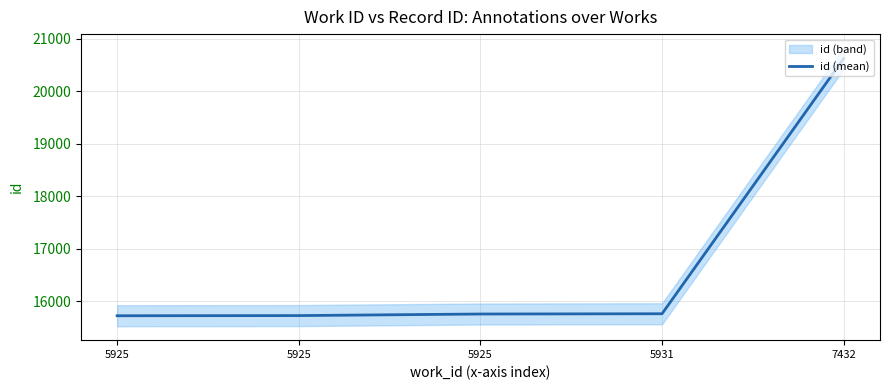

Reading left to right, extract all data points from this chart.

5925=15725	5925=15728	5925=15758	5931=15763	7432=20623